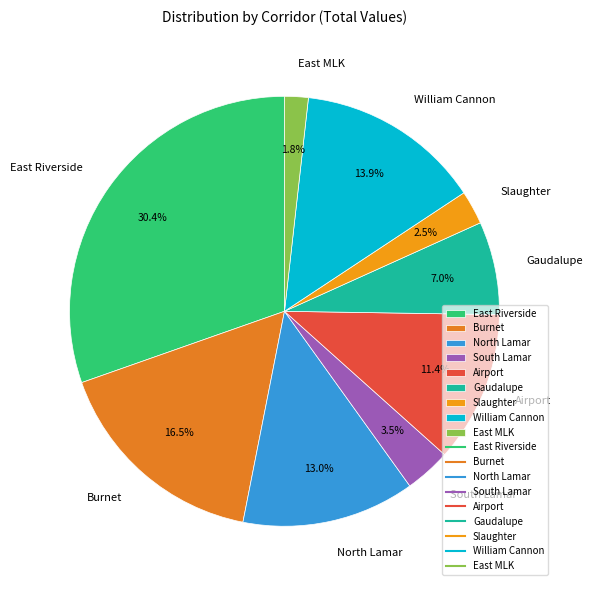

To the nearest percent, what is the average slice percentage?

11%